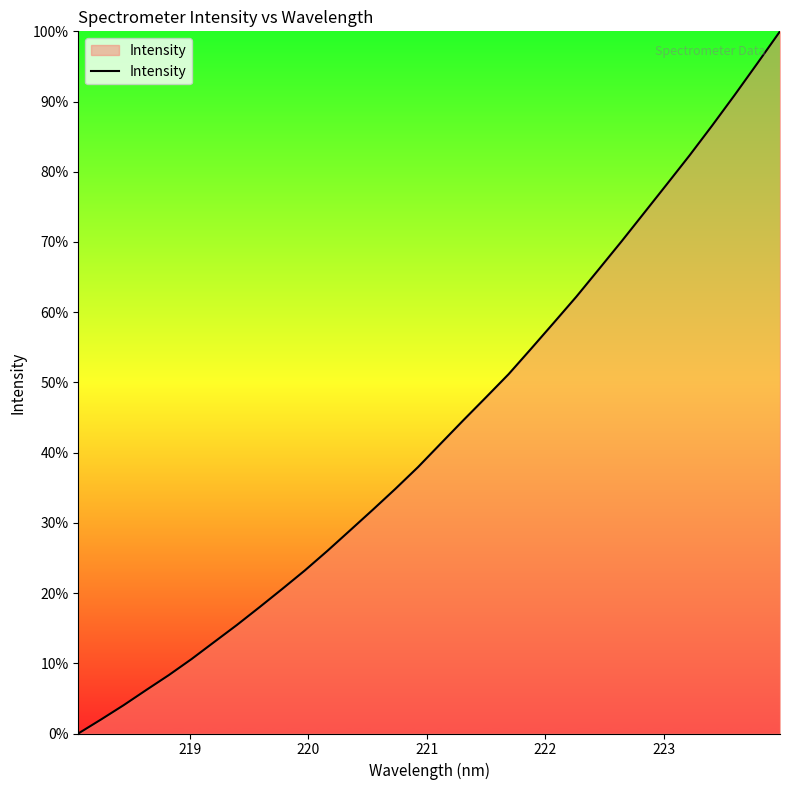

What is the difference between the maximum and minimum values?

100.0